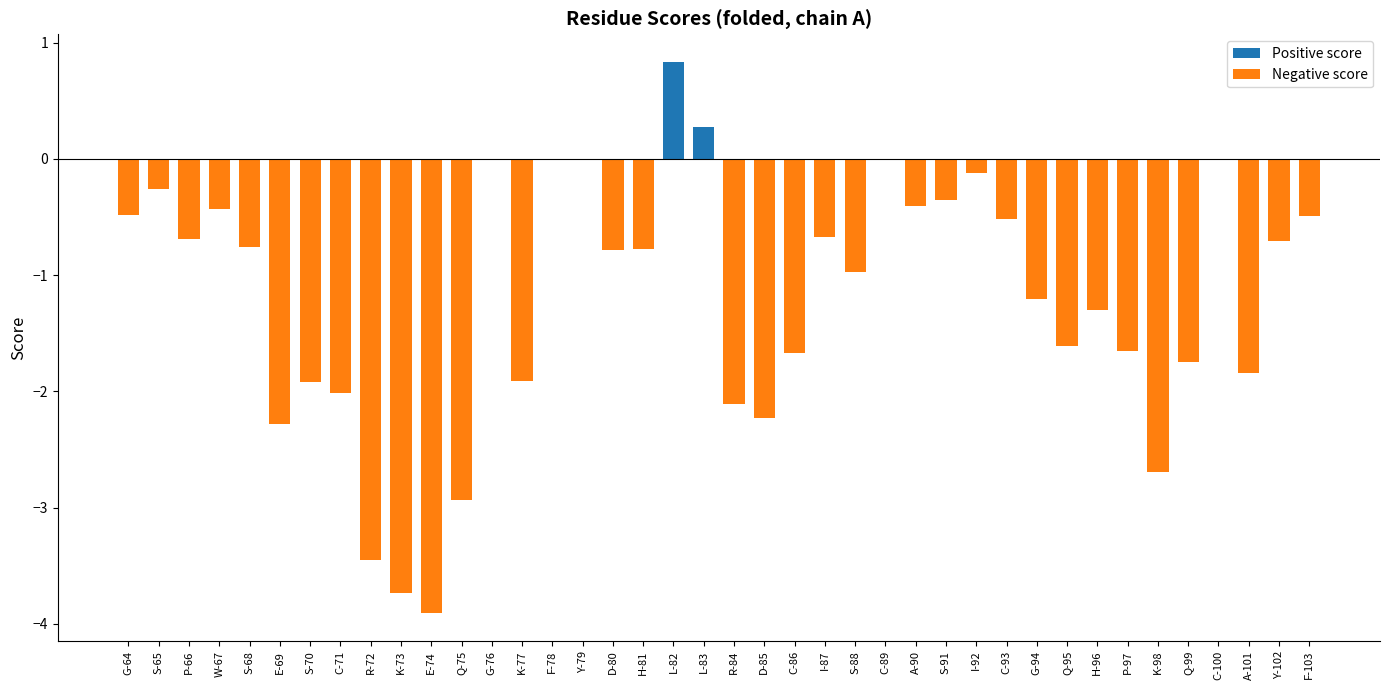

What is the label of the 39th bar from the right?

S-65